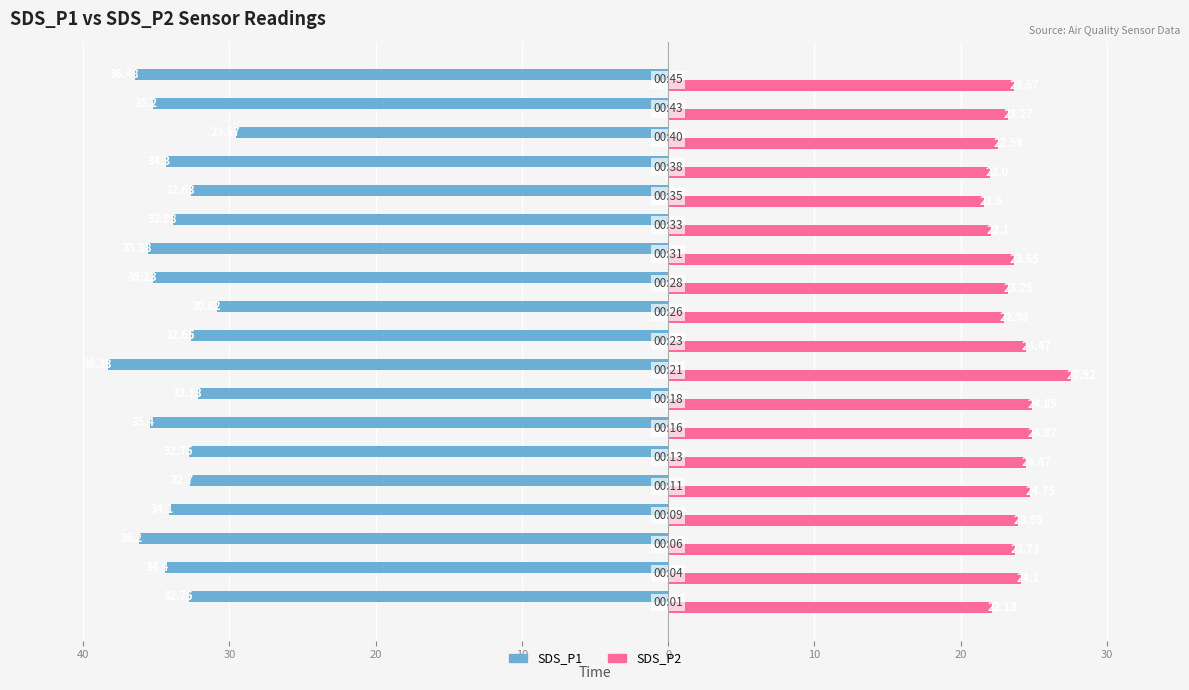

What are all the series names shown in the legend?

SDS_P1, SDS_P2